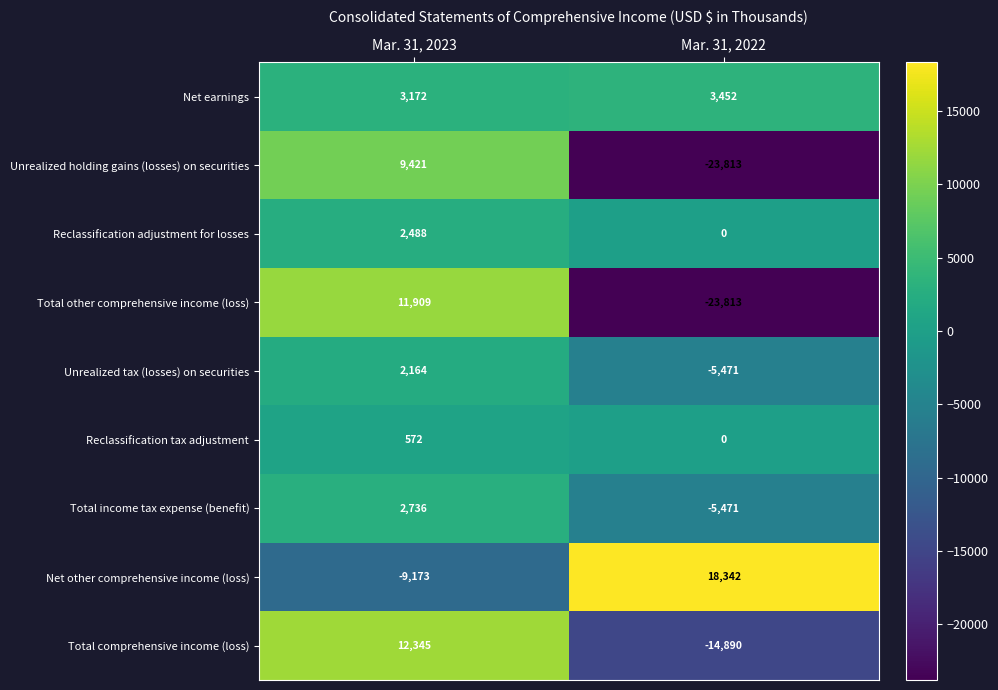

Reading left to right, what are all the values shown in this chart?

Net earnings: 3172	3452
Unrealized holding gains (losses) on securities: 9421	-23813
Reclassification adjustment for losses: 2488	0
Total other comprehensive income (loss): 11909	-23813
Unrealized tax (losses) on securities: 2164	-5471
Reclassification tax adjustment: 572	0
Total income tax expense (benefit): 2736	-5471
Net other comprehensive income (loss): -9173	18342
Total comprehensive income (loss): 12345	-14890